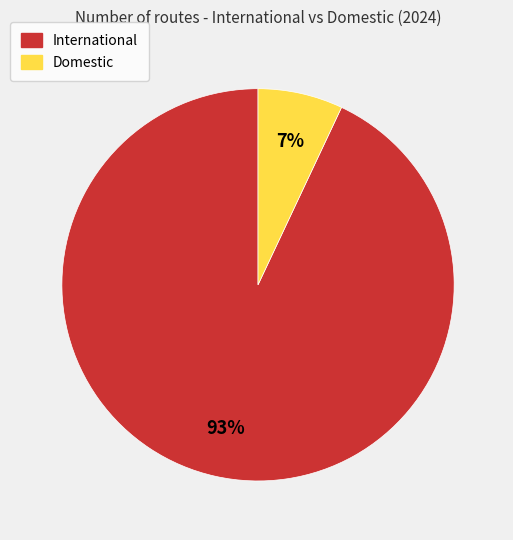

Combined, do Domestic and International account for over 50%?

Yes